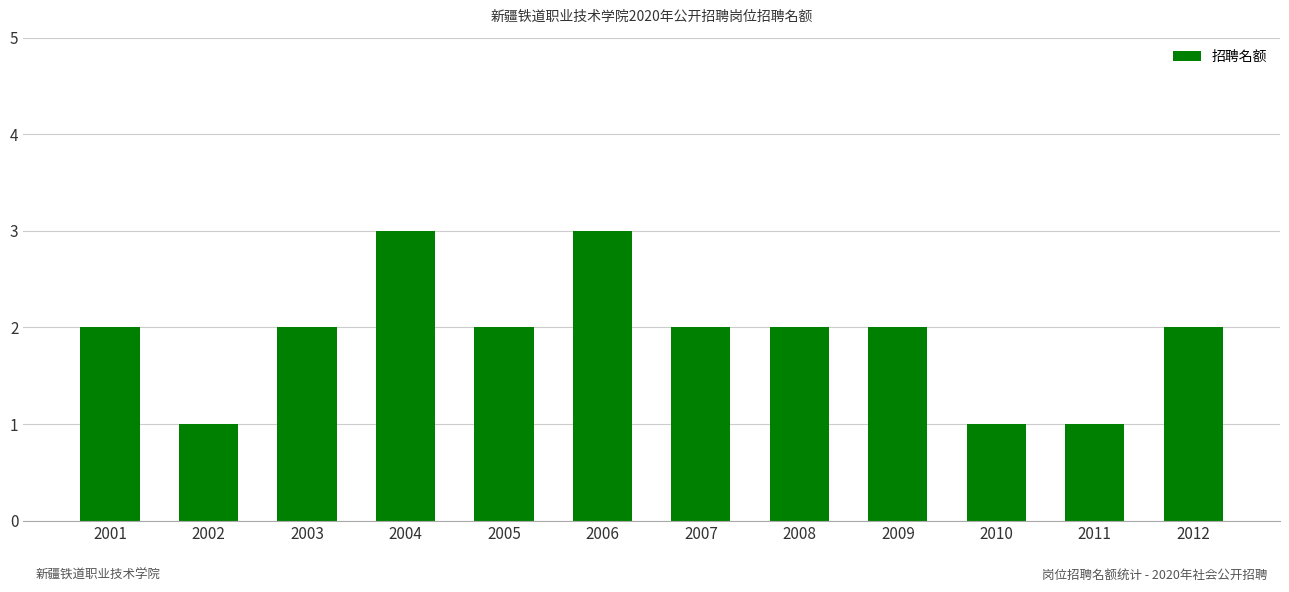

Reading left to right, list all the values displayed in this chart.

2001=2	2002=1	2003=2	2004=3	2005=2	2006=3	2007=2	2008=2	2009=2	2010=1	2011=1	2012=2